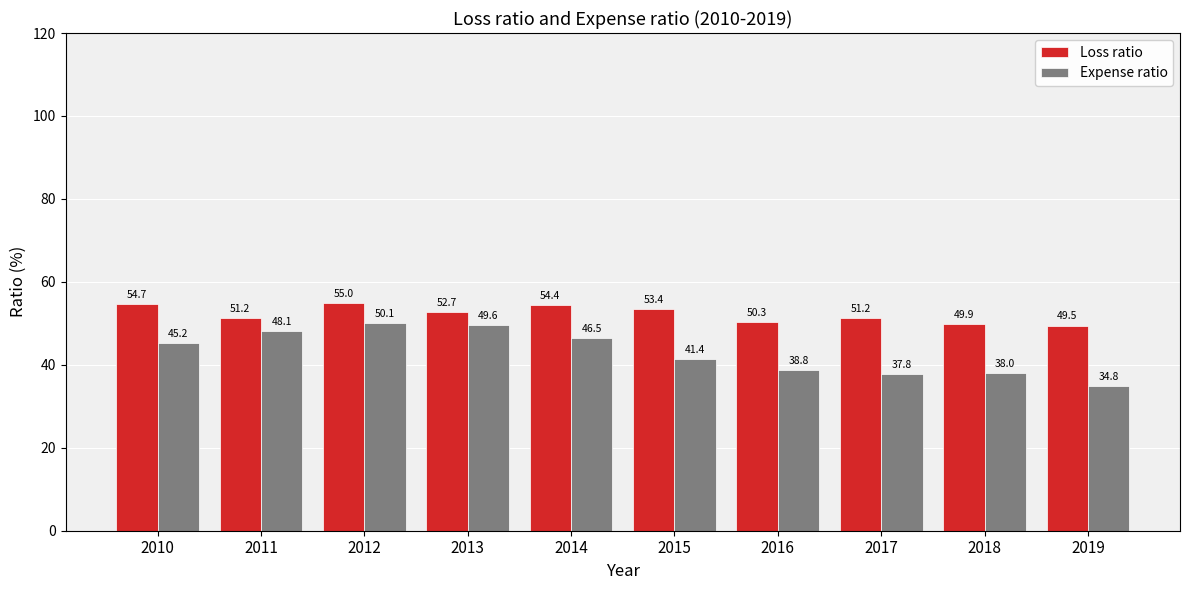

True or false: Loss ratio has a value of 36.0 at 2013.

False